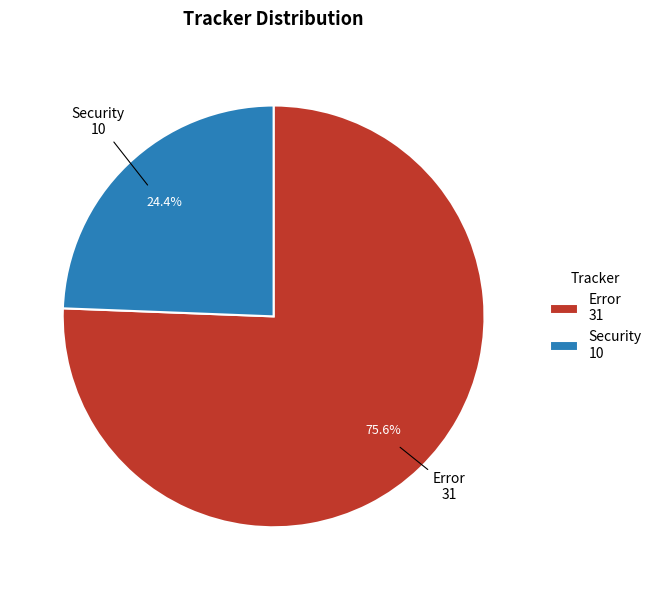

To the nearest percent, what percentage of the pie is Error?

76%